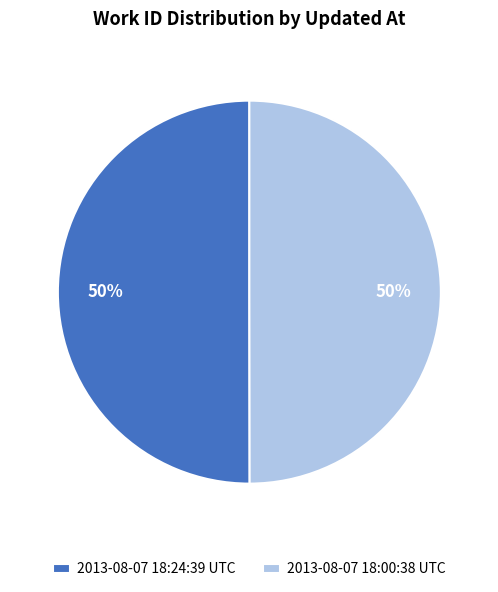

What is the ratio of the value at 2013-08-07 18:24:39 UTC to the value at 2013-08-07 18:00:38 UTC?

1.0